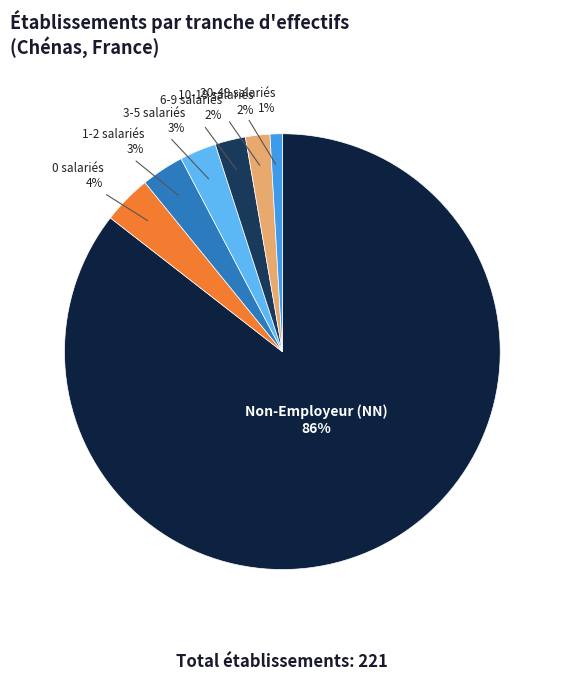

Is the sum of 1-2 salariés and 0 salariés greater than half?

No